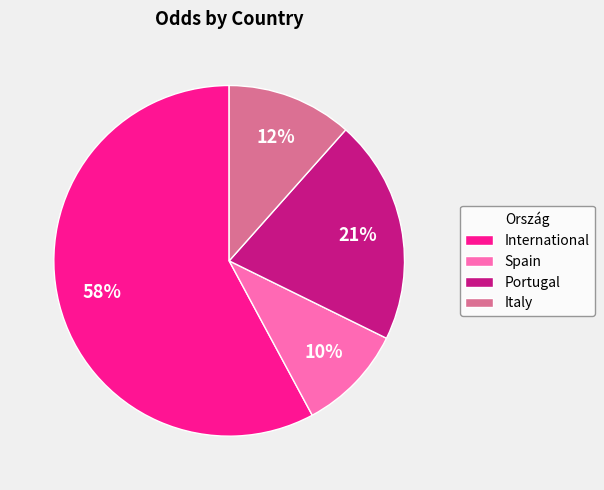

Is the sum of International and Portugal greater than half?

Yes